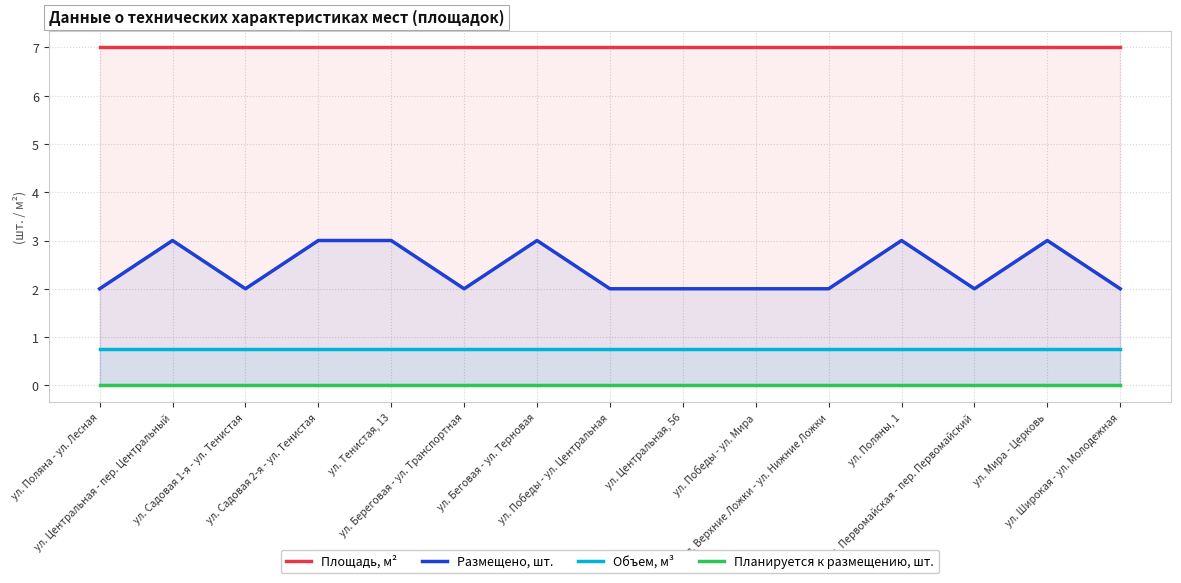

List the labels in order of Площадь, м² value, largest first.

ул. Поляна - ул. Лесная, ул. Центральная - пер. Центральный, ул. Садовая 1-я - ул. Тенистая, ул. Садовая 2-я - ул. Тенистая, ул. Тенистая, 13, ул. Береговая - ул. Транспортная, ул. Беговая - ул. Терновая, ул. Победы - ул. Центральная, ул. Центральная, 56, ул. Победы - ул. Мира, ул. Верхние Ложки - ул. Нижние Ложки, ул. Поляны, 1, ул. Первомайская - пер. Первомайский, ул. Мира - Церковь, ул. Широкая - ул. Молодежная